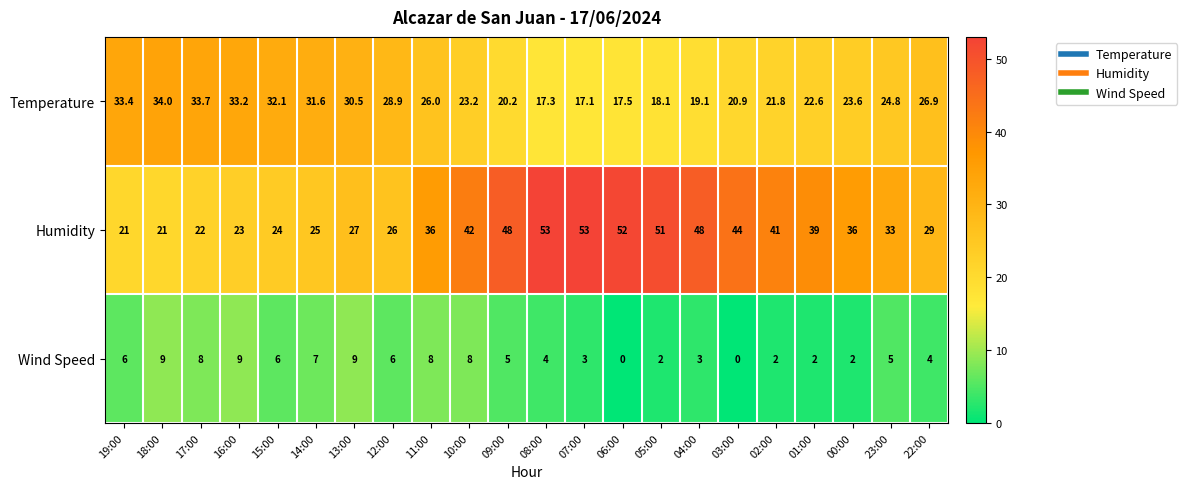

Where does the Wind Speed series first go above 5?

19:00